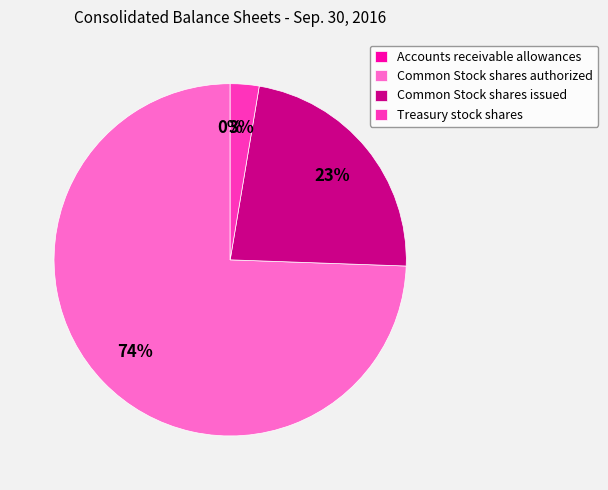

To the nearest percent, what percentage of the pie is Common Stock shares issued?

23%